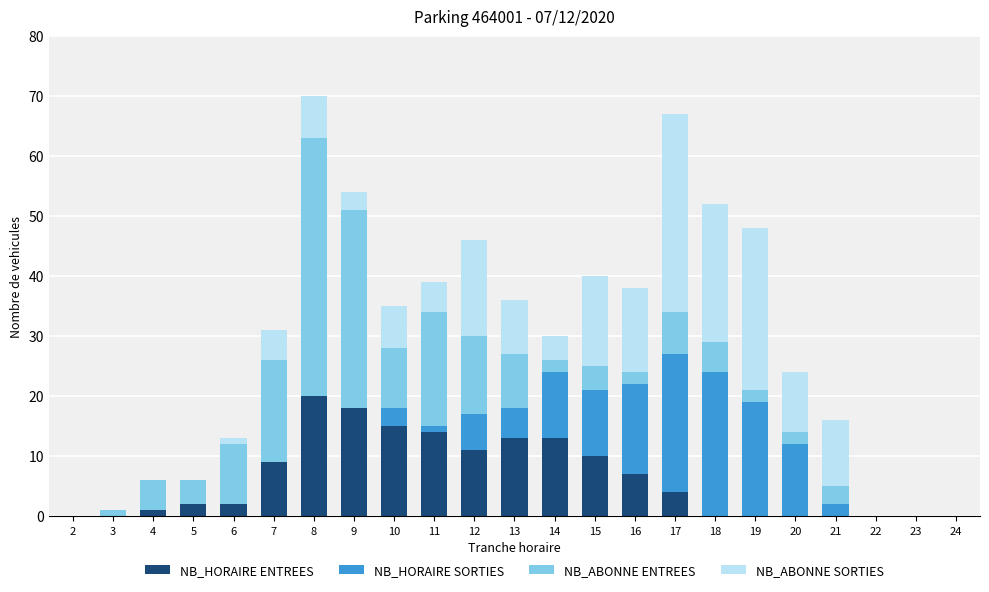

Are the bars horizontal?

No